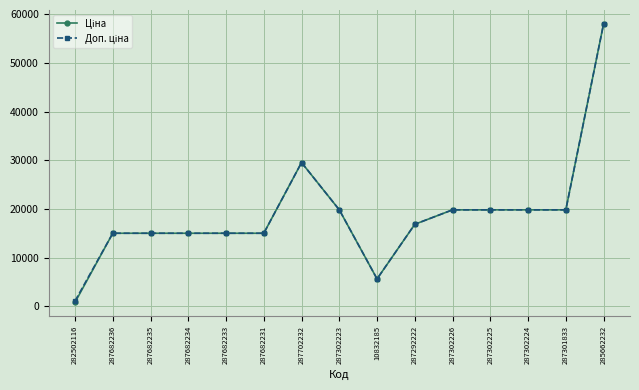

At which category does the chart reach its minimum across all series?

282502116